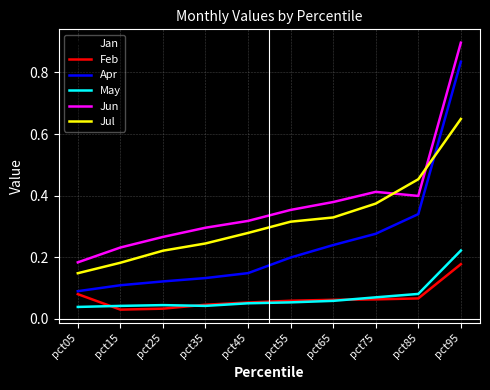

Where do Jun and Jul first cross each other?

pct75 and pct85